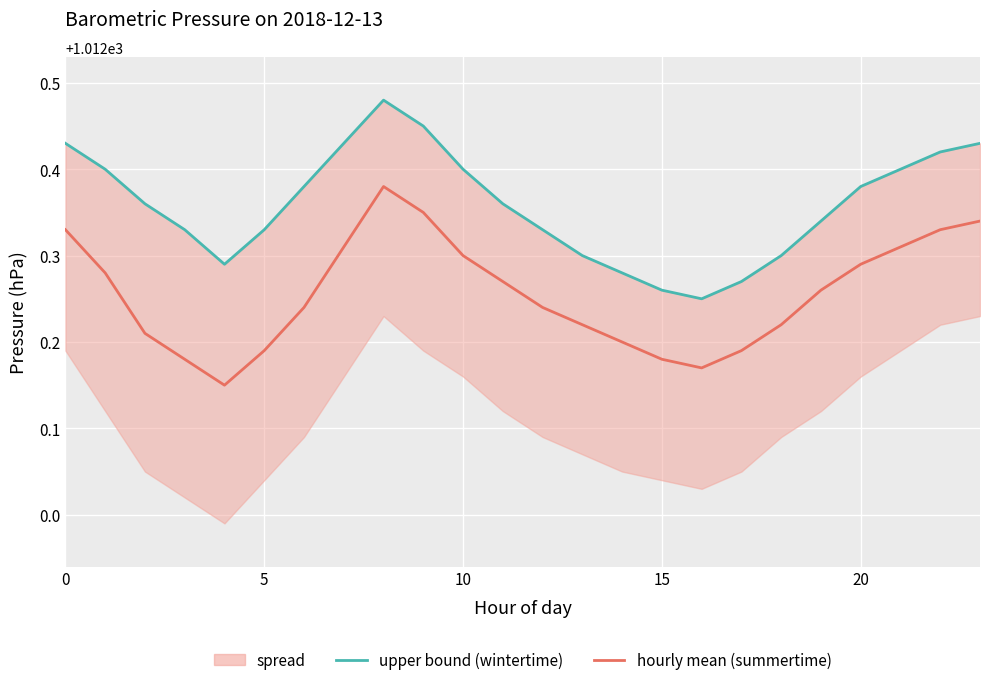

How many lines are shown in the chart?

2